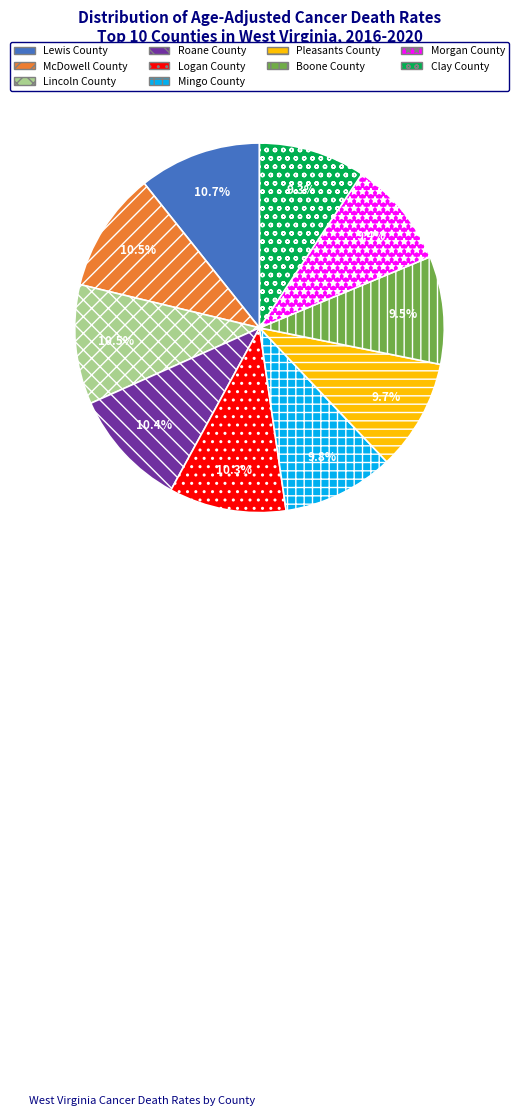

Count the number of slices in the pie.

10